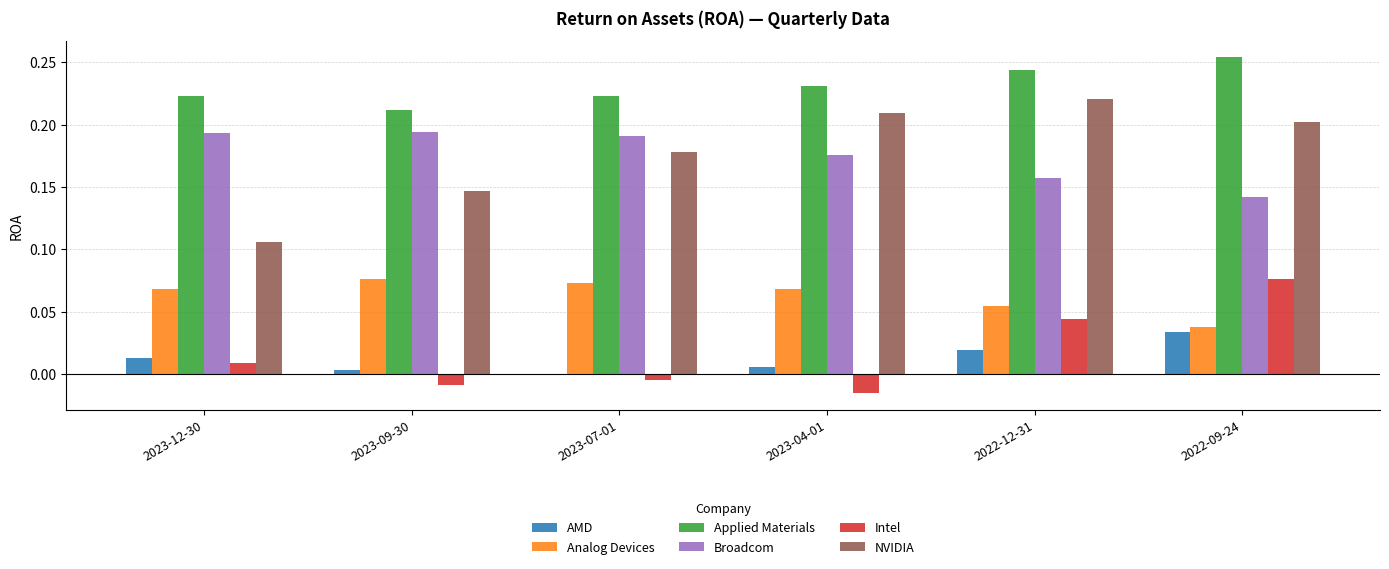

Which category has the highest value across all series?

2022-09-24